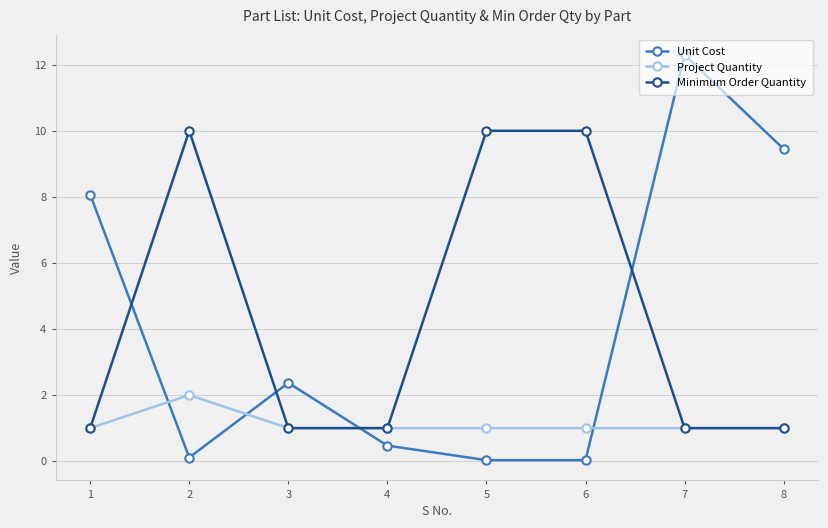

Between 1 and 7, which series saw the biggest shift?

Unit Cost